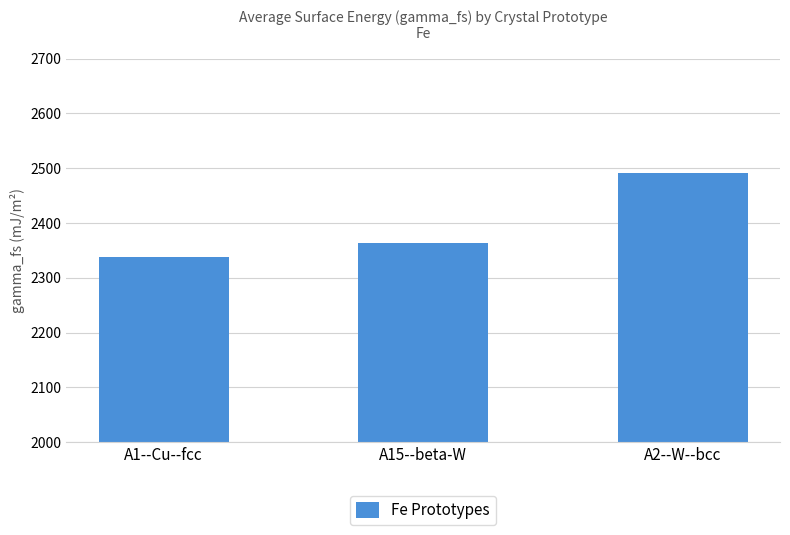

At which category does the chart reach its peak across all series?

A2--W--bcc